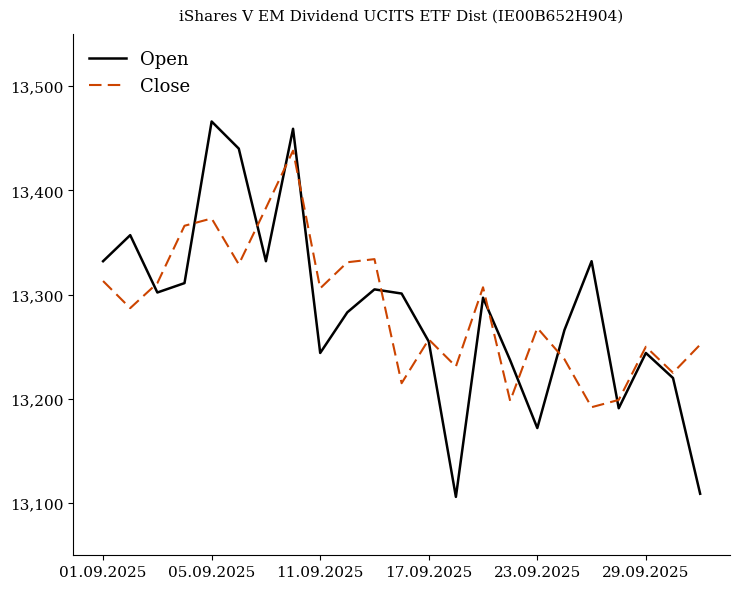

True or false: Close and Open cross at least once.

True